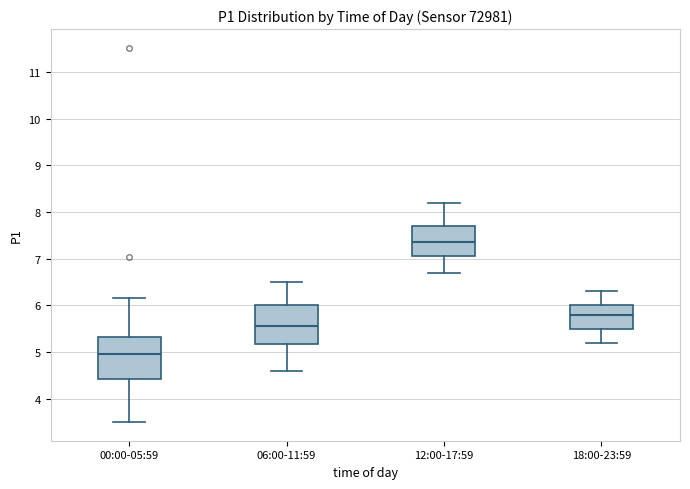

Where does the median line of the box for 18:00-23:59 sit on the y-axis? The values are not printed on the chart, so give them approximately, as read against the axis.

5.8